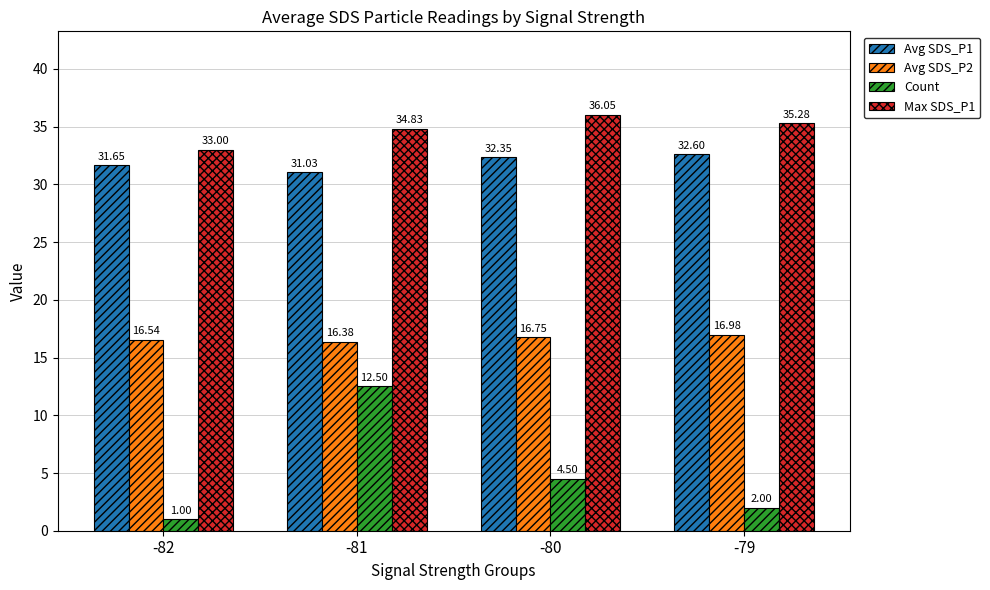

What is the difference between the maximum and second lowest values in the Max SDS_P1 series?

1.2